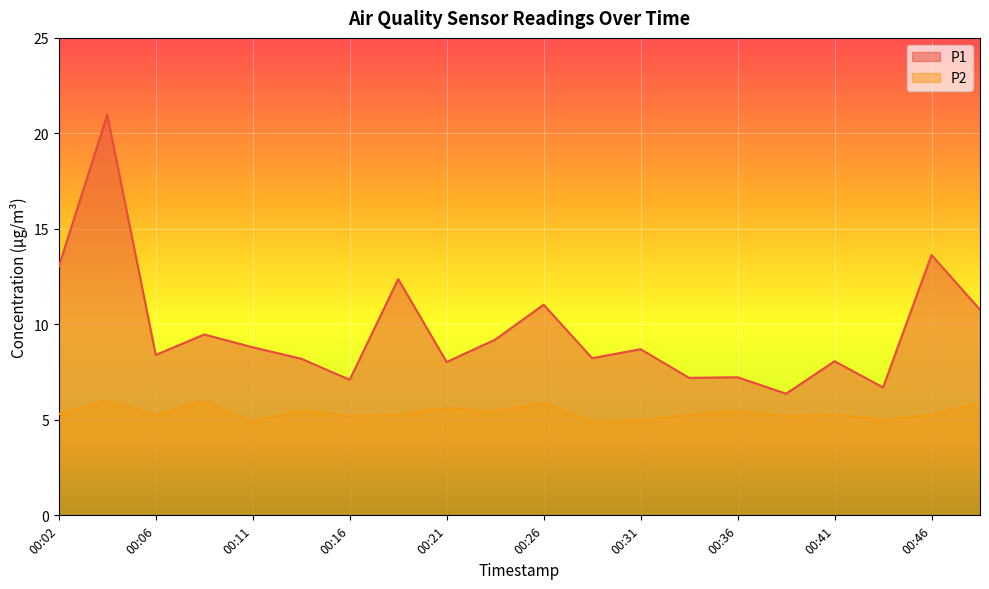

Rank the series at 00:46 from lowest to highest value.

P2, P1